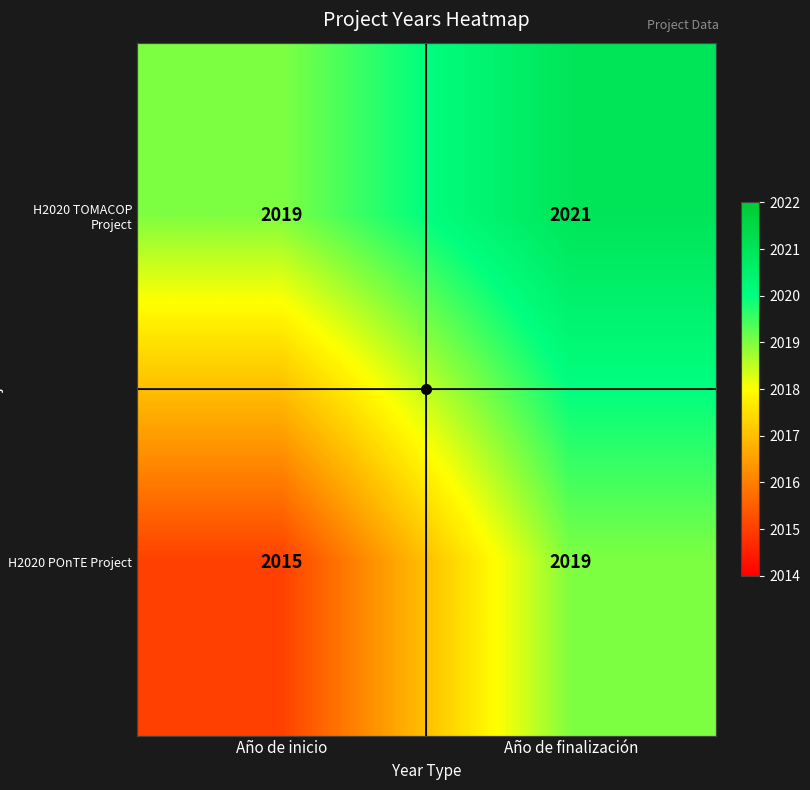

What is the highest value of the H2020 TOMACOP Project series?

2021